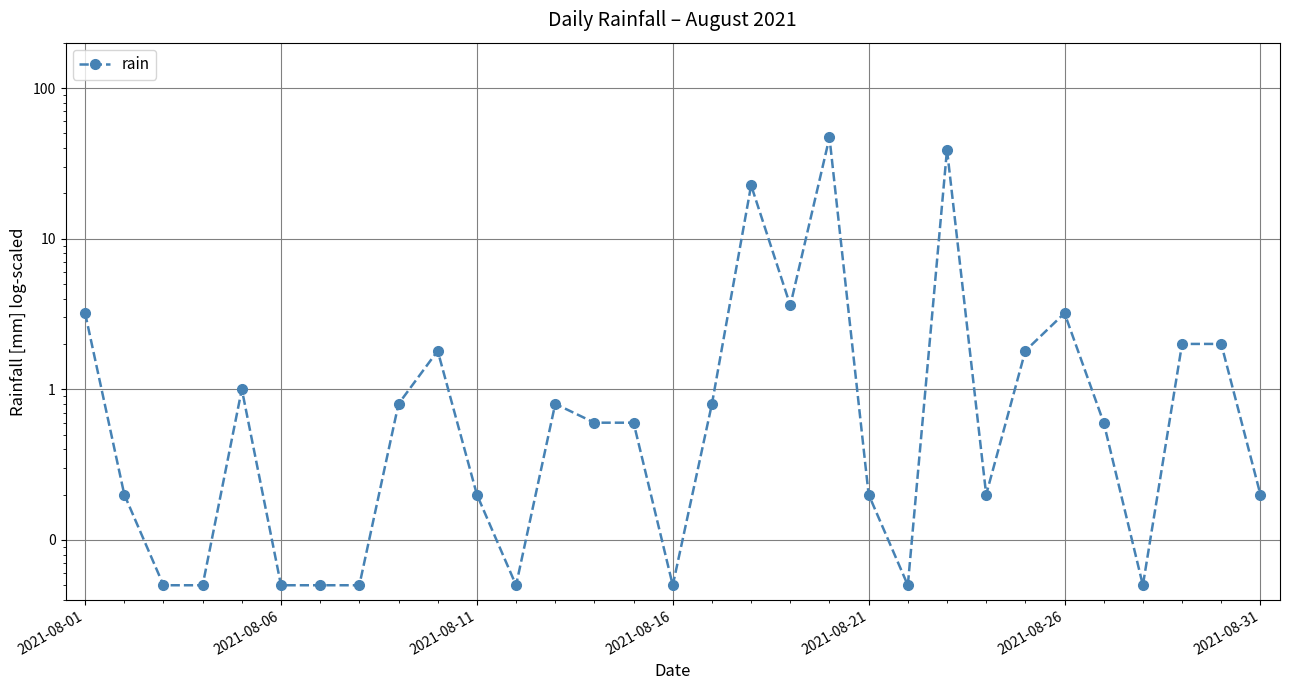

The value at 19 is 62.1. True or false?

False